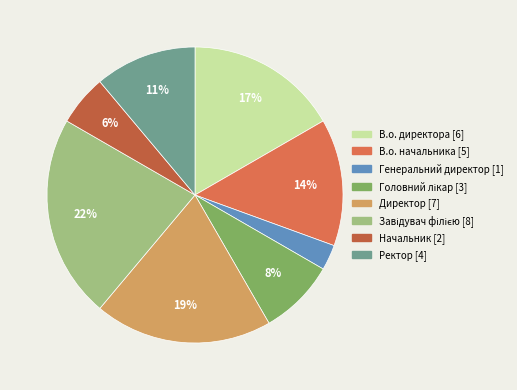

What is the smallest slice in the pie chart?

Генеральний директор